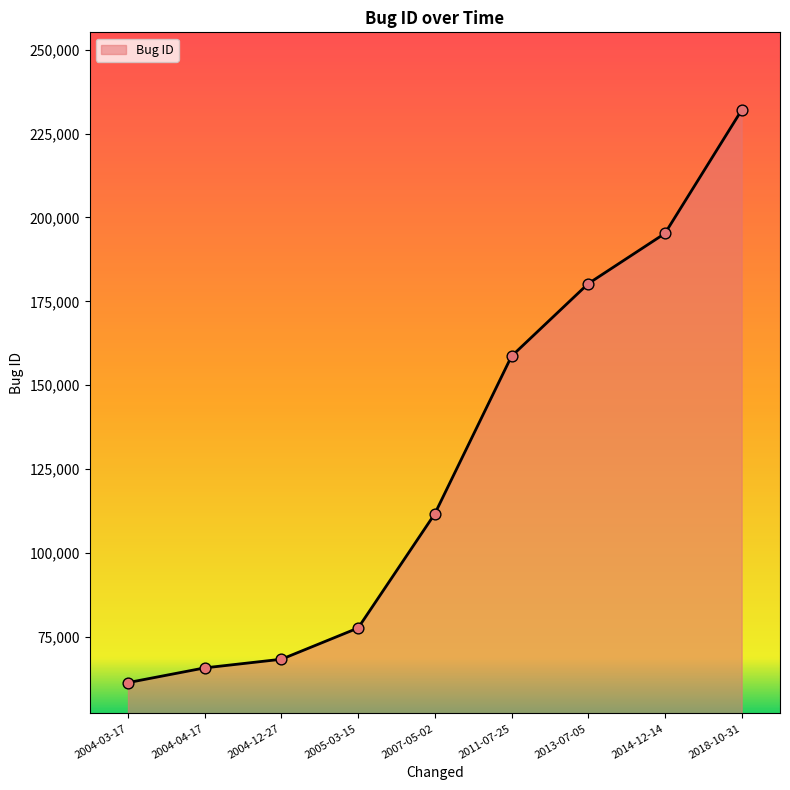

Which has a higher value, 2007-05-02 or 2005-03-15?

2007-05-02